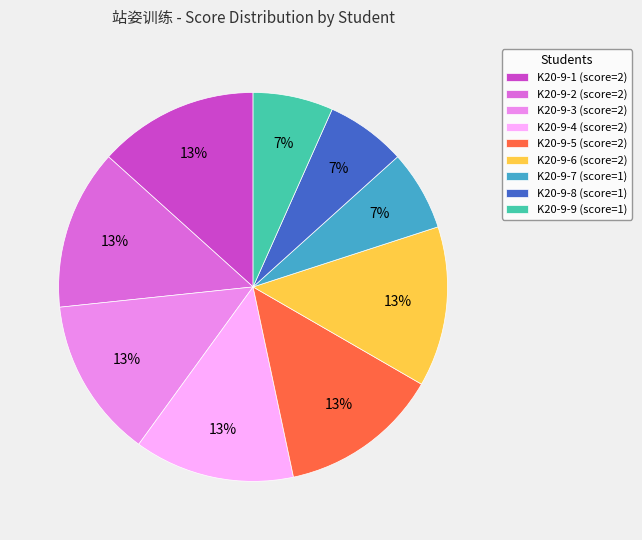

To the nearest percent, what is the average slice percentage?

11%